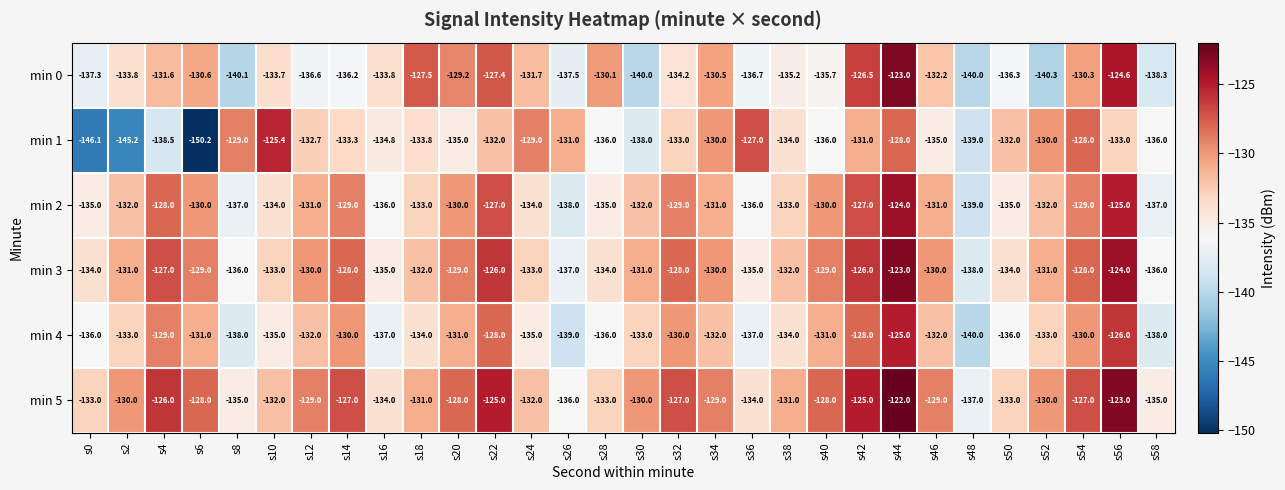

Which series has the largest range (max minus min)?

min 1